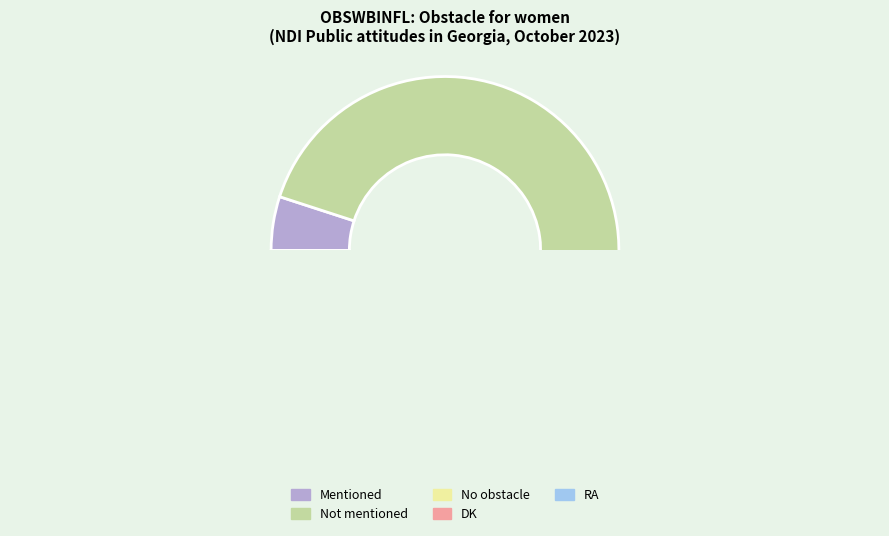

The RA slice represents 11% of the pie. True or false?

False